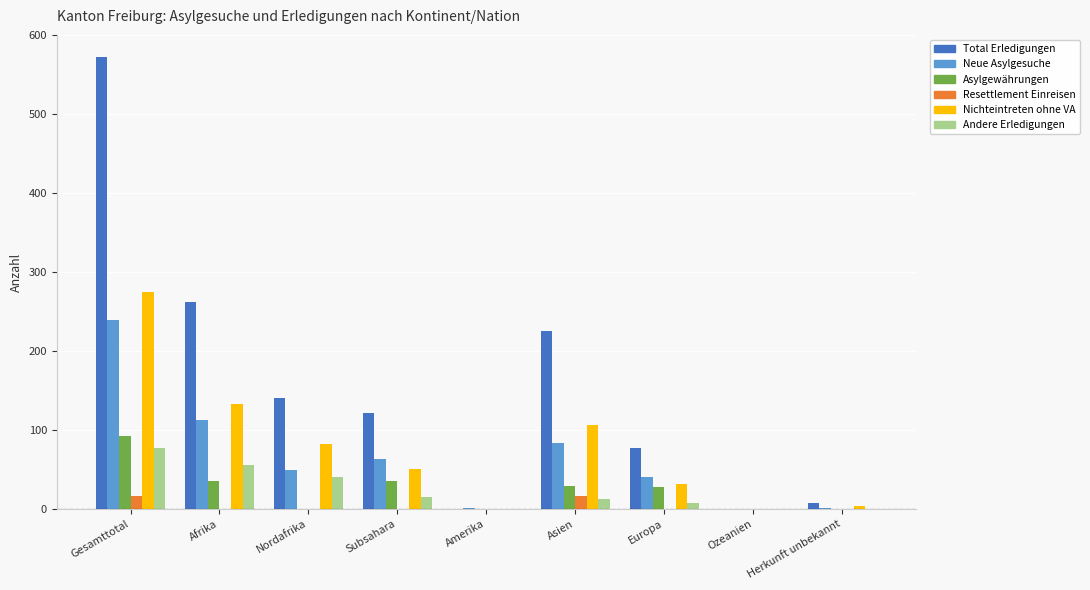

How many categories are shown in the chart?

9